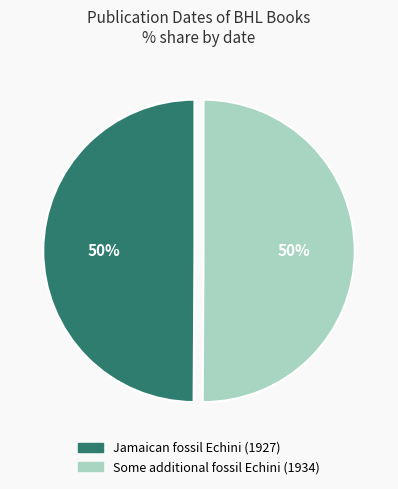

The Jamaican fossil Echini (1927) slice represents 50% of the pie. True or false?

True